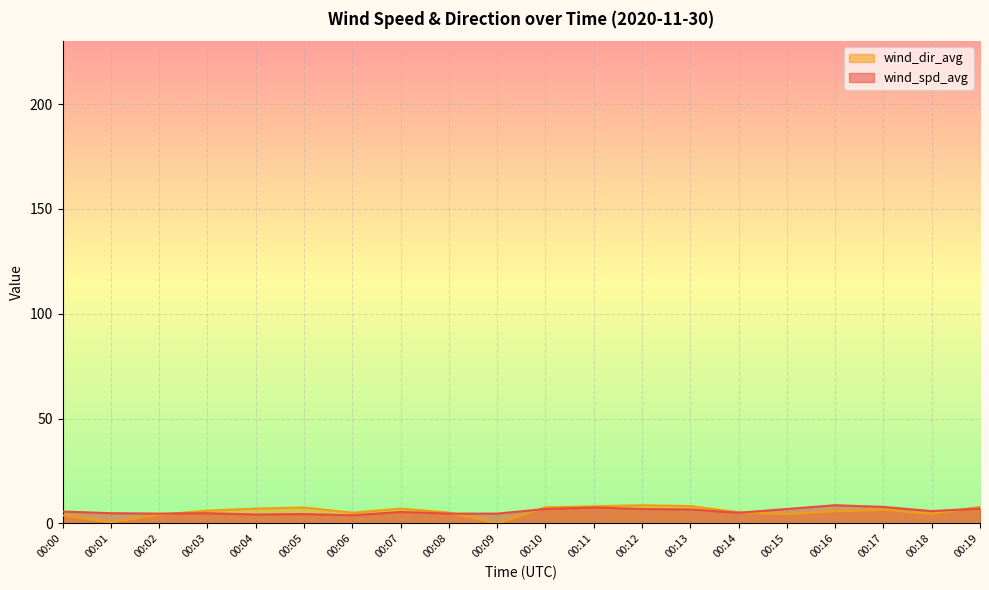

Where is the first local minimum for wind_dir_avg?

00:01